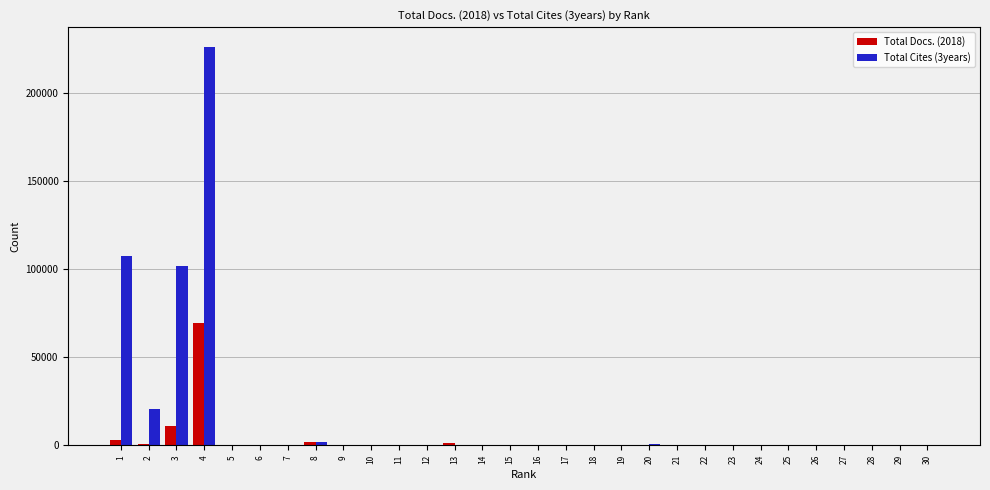

Which series has the largest total across all categories?

Total Cites (3years)